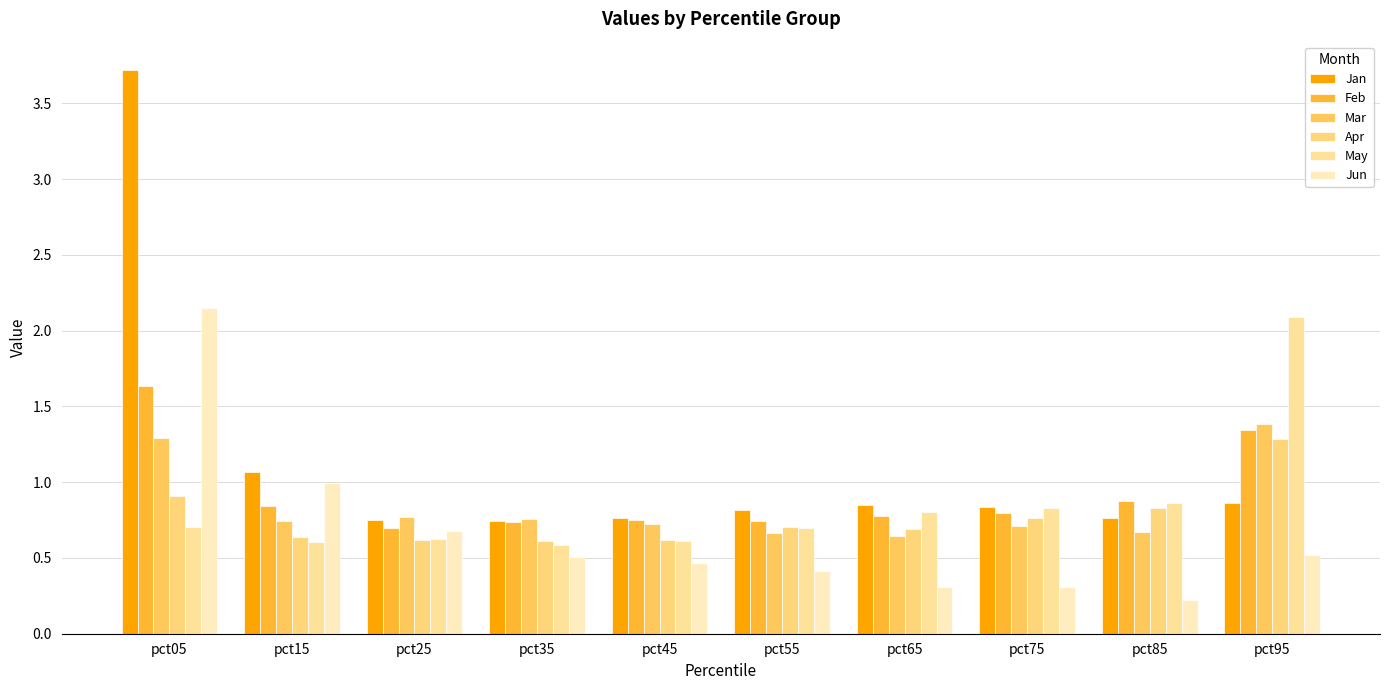

Between pct05 and pct45, which series saw the biggest shift?

Jan